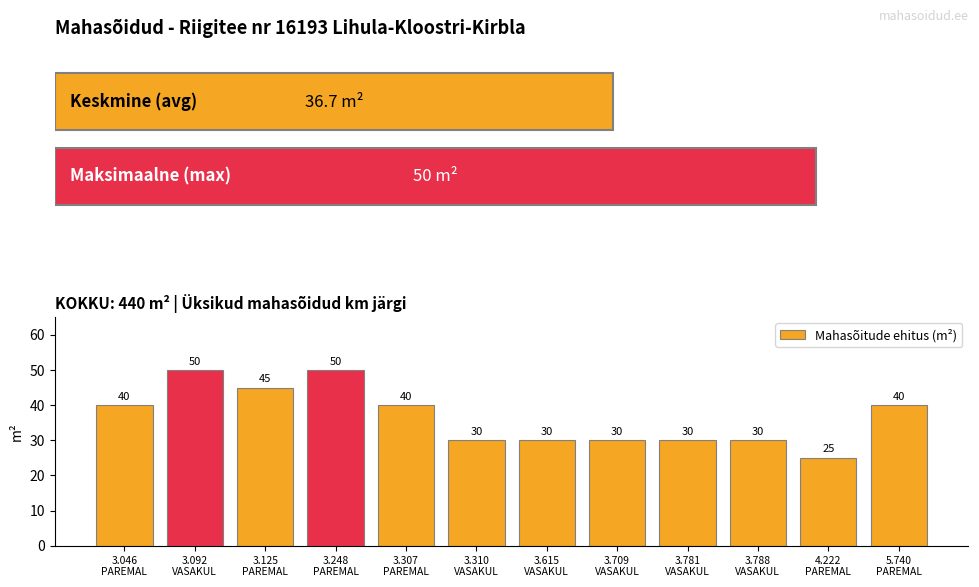

What is the difference between the second highest and second lowest values?

20